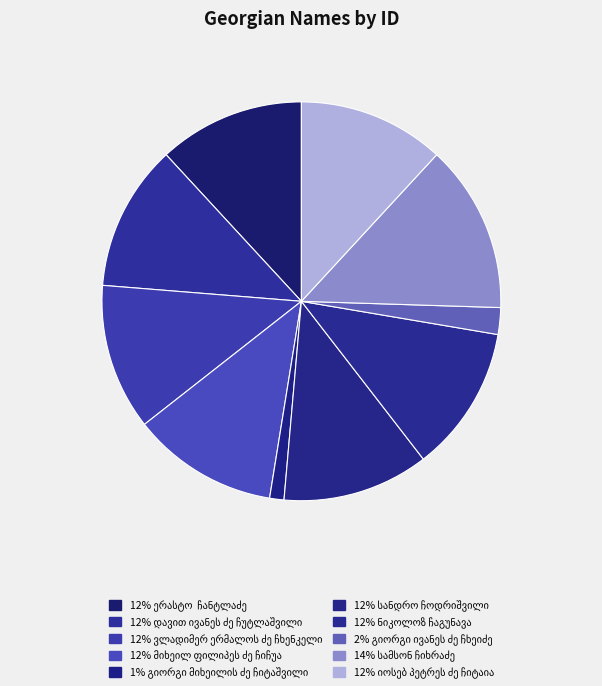

How many segments does this pie chart have?

10